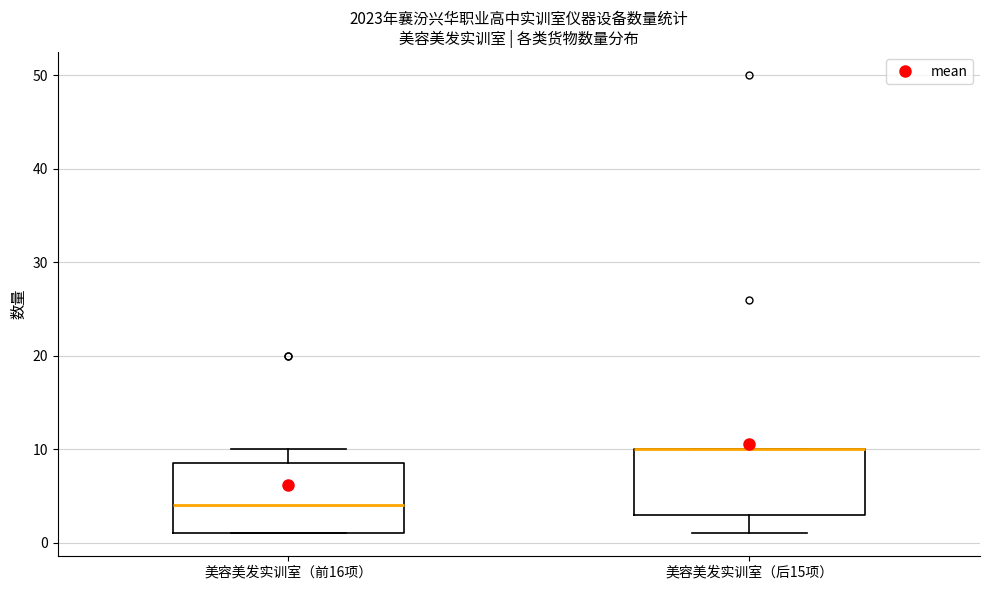

Reading left to right, read every box against the y-axis: the position of its median line, the range the box covers, and the ends of its whiskers. The values are not printed on the chart, so give them approximately, as read against the axis.

美容美发实训室（前16项）: median 4, box 1 to 9, whiskers 1 to 10
美容美发实训室（后15项）: median 10 (drawn on the box's upper edge), box 3 to 10, whiskers 1 to 10